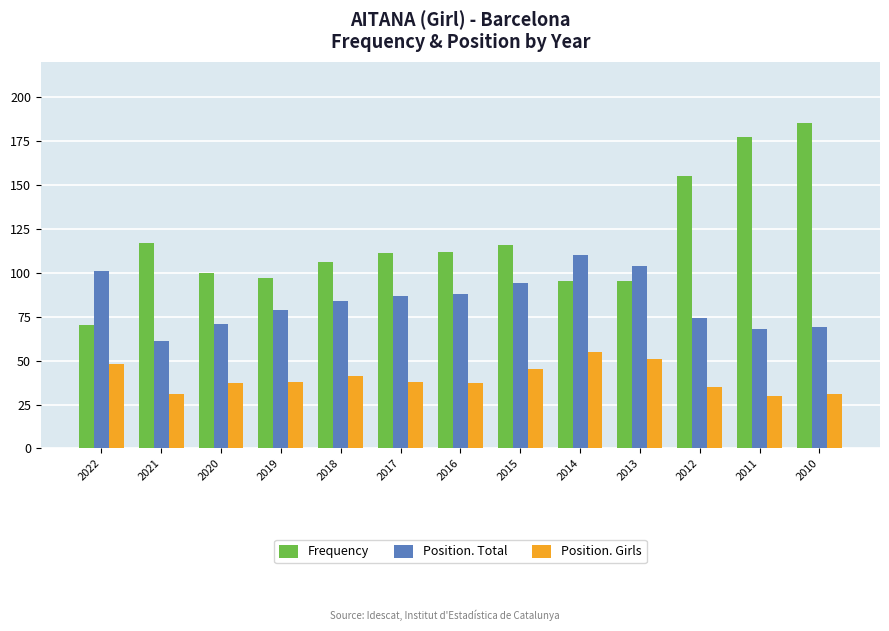

Where does the Position. Total series first go above 84?

2022